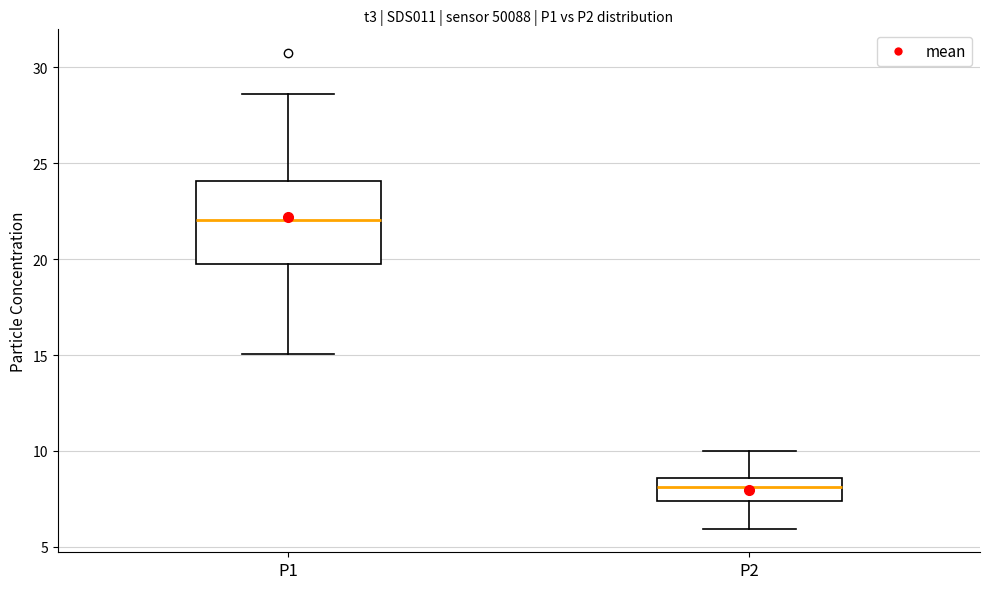

Reading left to right, transcribe this box plot: for each box, give where its median line is, the range the box spans, and where its two whiskers end, as read against the y-axis. The values are not printed on the chart, so give them approximately, as read against the axis.

P1: median 22.0, box 19.5 to 24.0, whiskers 15.0 to 28.5
P2: median 8.0, box 7.5 to 8.5, whiskers 6.0 to 10.0